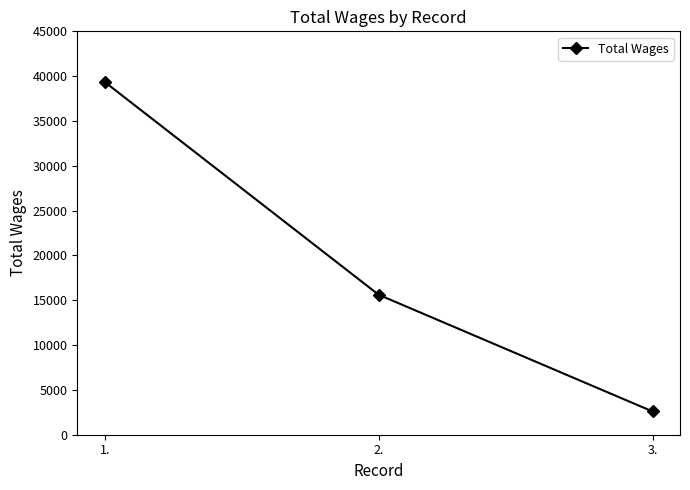

Approximately how many times larger is the value at 1. compared to 2.?

2.5